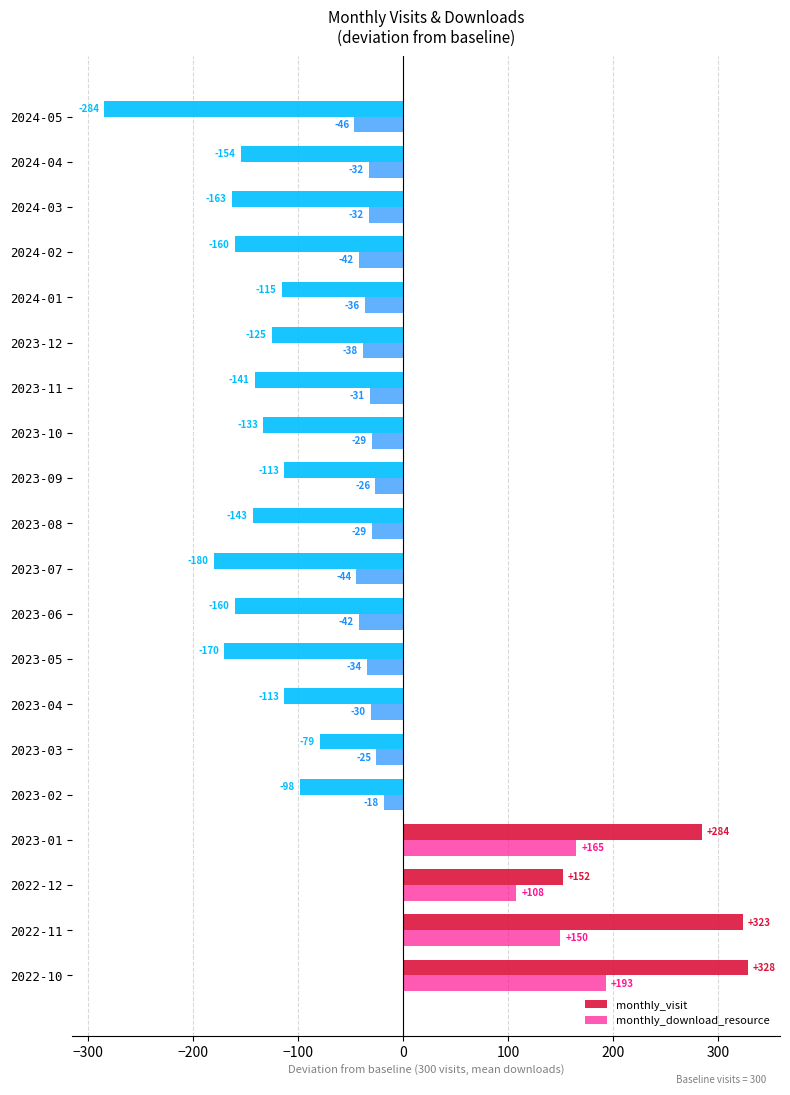

What are all the series names shown in the legend?

monthly_visit, monthly_download_resource